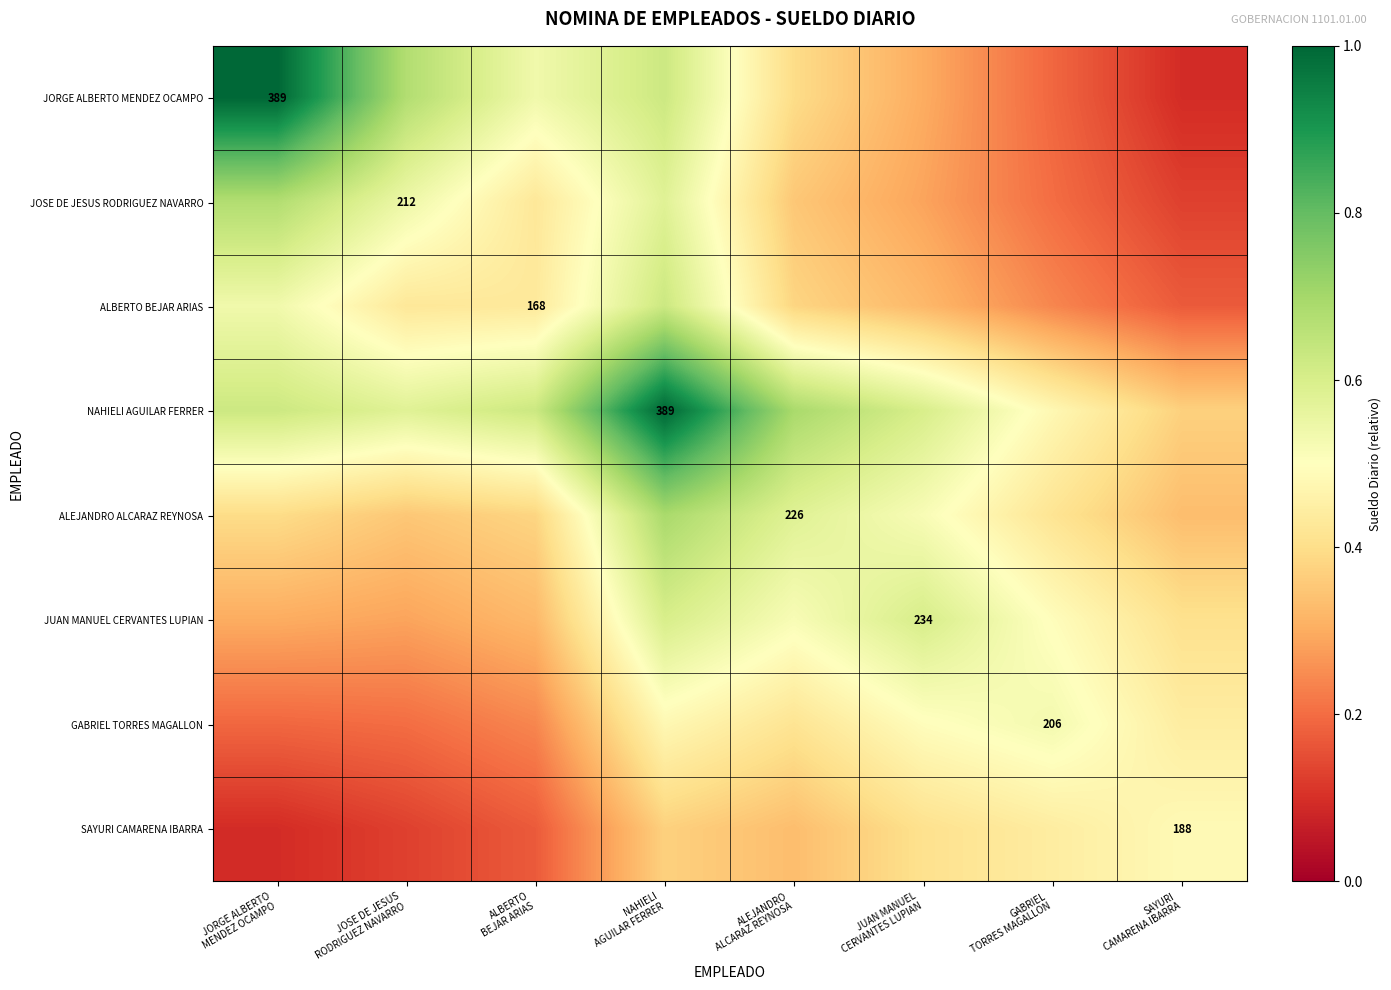

How many data points does each series have?

8